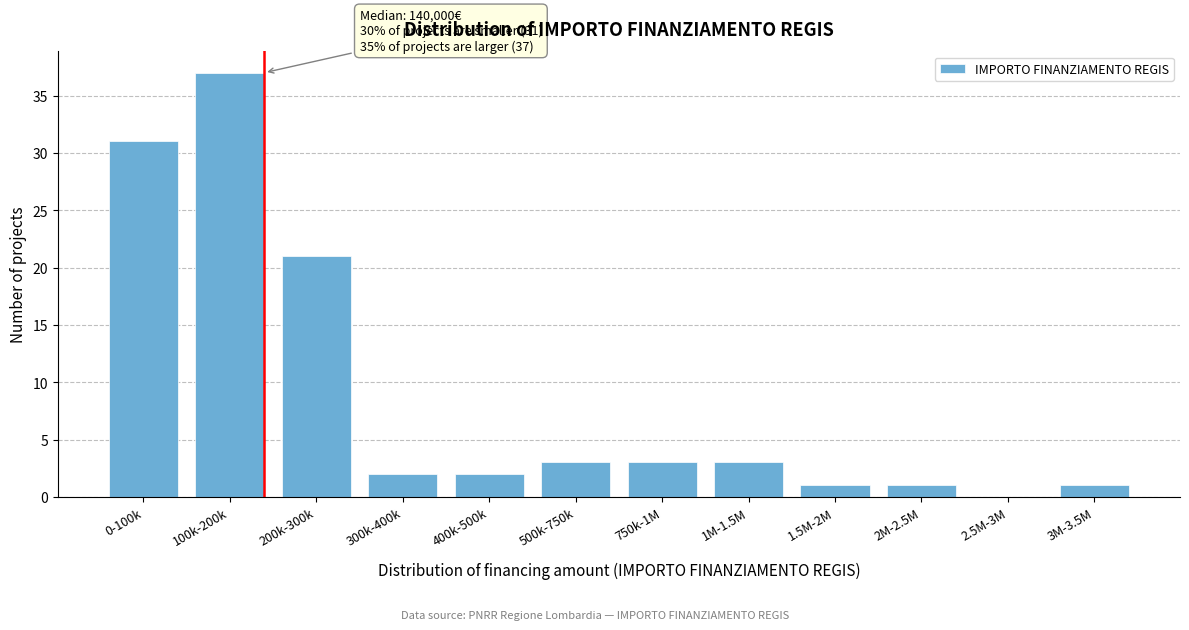

Reading left to right, list all the values displayed in this chart.

0-100k=31	100k-200k=37	200k-300k=21	300k-400k=2	400k-500k=2	500k-750k=3	750k-1M=3	1M-1.5M=3	1.5M-2M=1	2M-2.5M=1	2.5M-3M=0	3M-3.5M=1